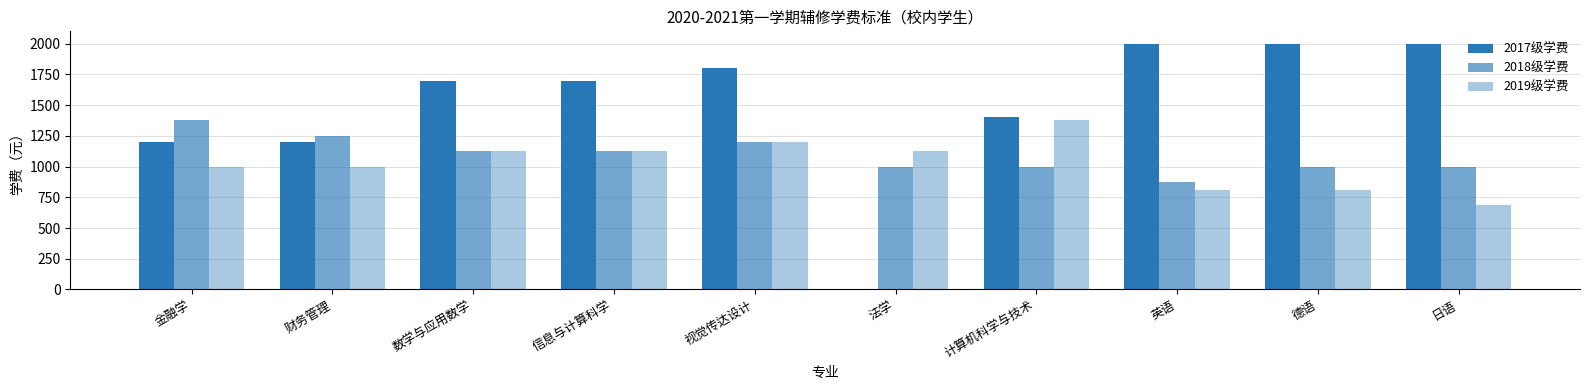

Which series has the largest range (max minus min)?

2017级学费